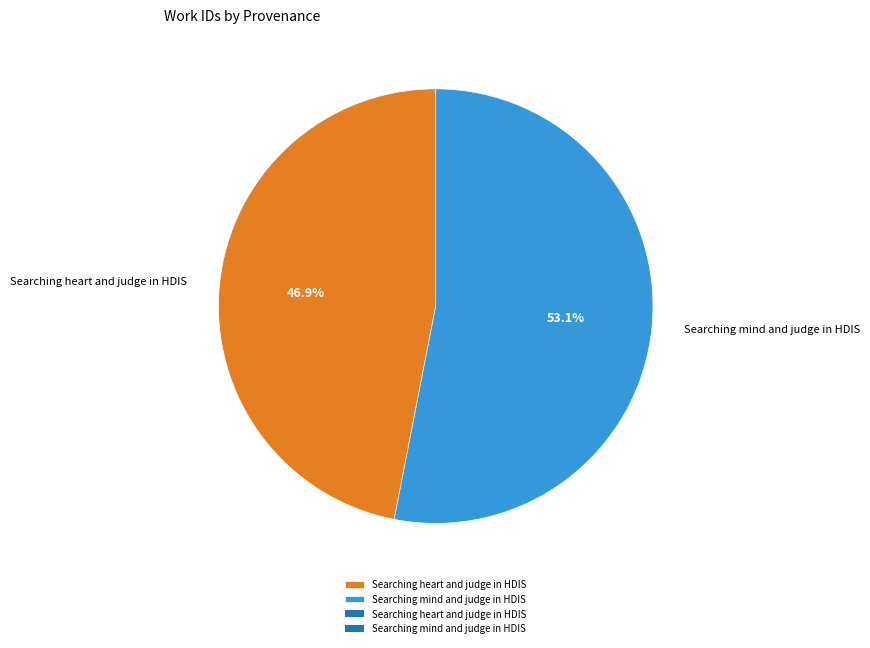

Combined, what portion of the pie is Searching mind and judge in HDIS and Searching heart and judge in HDIS?

100.0%